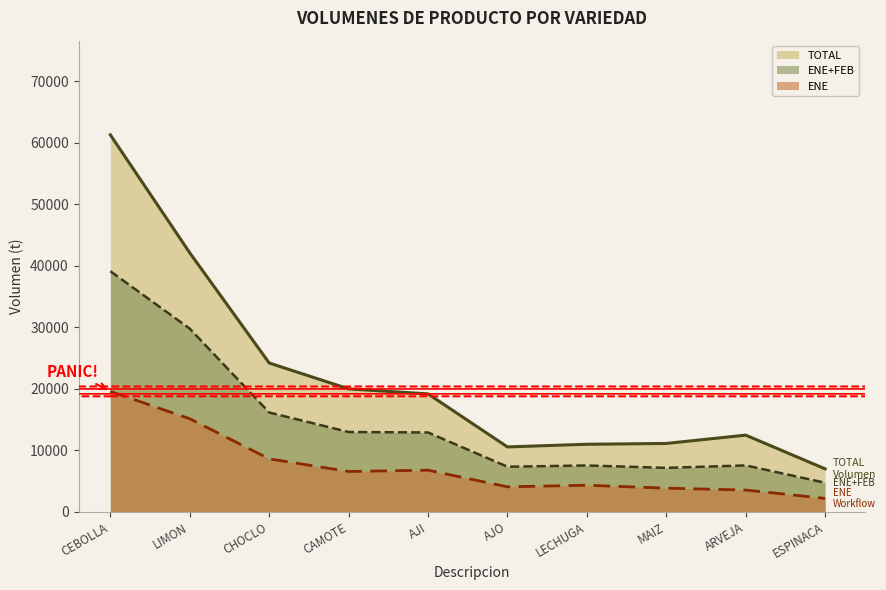

What is the difference between the highest and lowest values at LIMON?

26980